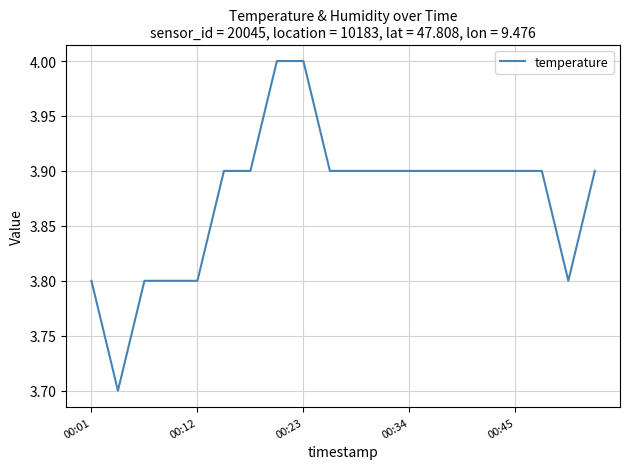

What is the maximum value shown in the chart?

4.0